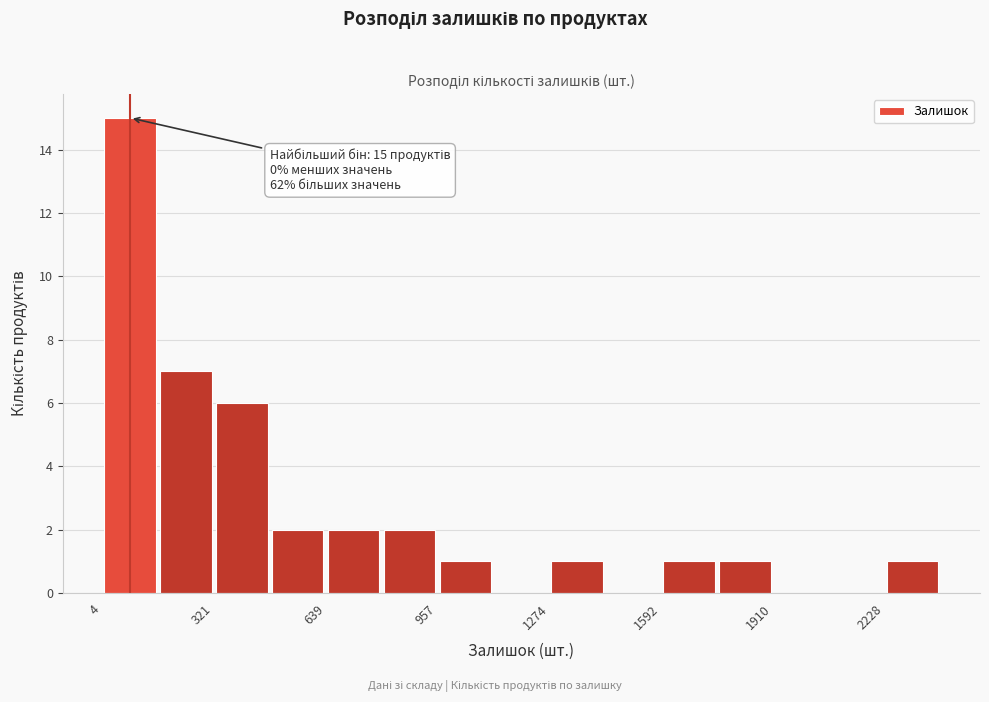

Around what value on the x-axis is the tallest bar? Give the approximate position of its centre, as read against the axis.

100